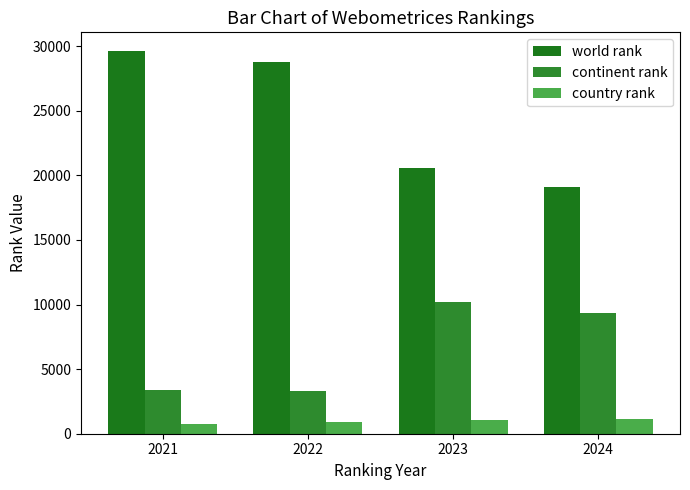

The country rank series shows 903 at 2022. True or false?

True